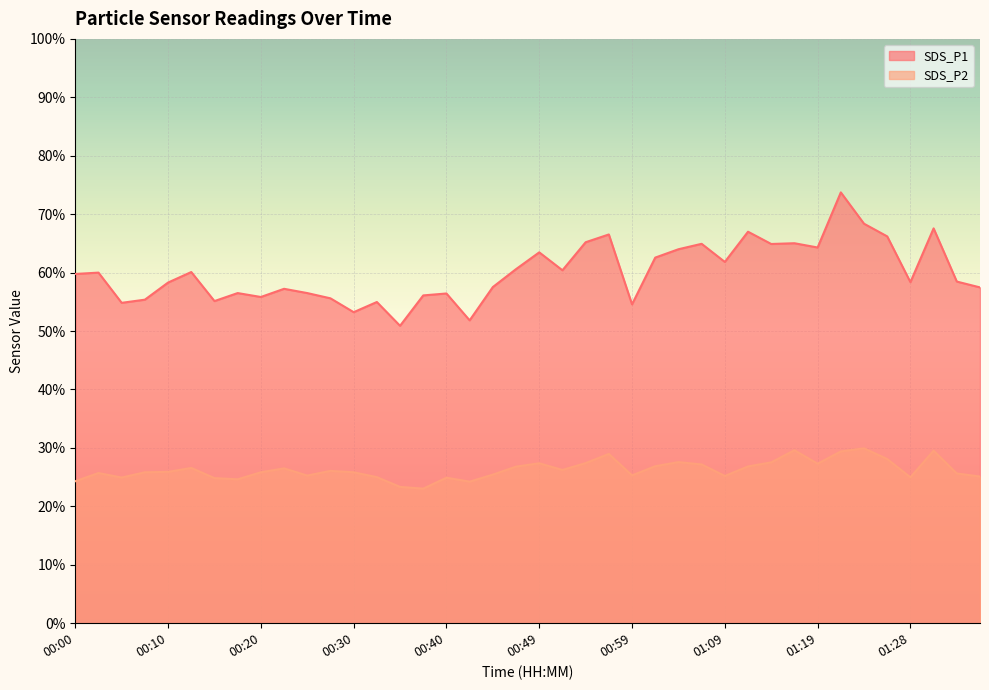

How many lines are shown in the chart?

2